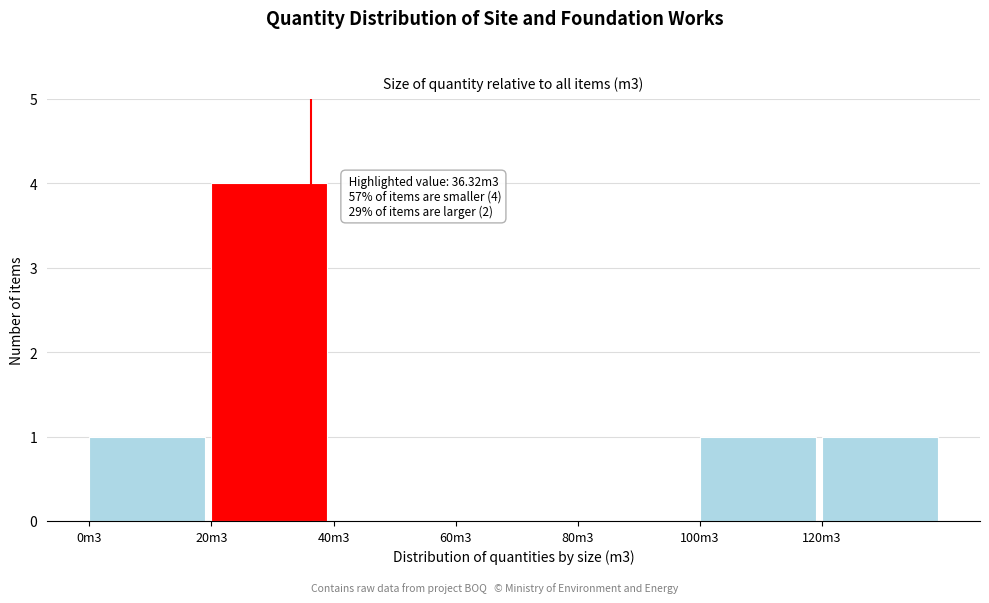

Reading left to right, what are all the values shown in this chart?

0m3=1	20m3=4	40m3=0	60m3=0	80m3=0	100m3=1	120m3=1